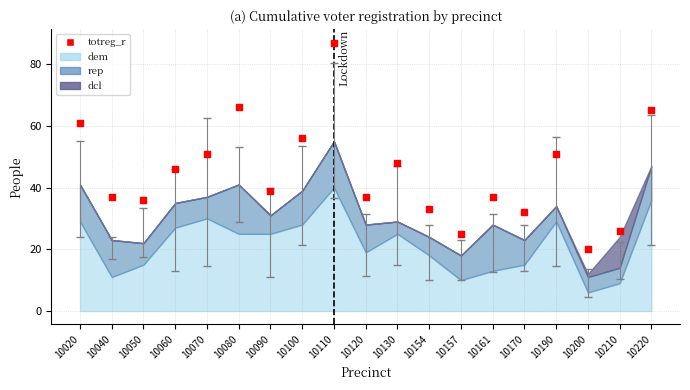

What is the range of Y values (max minus min)?

67